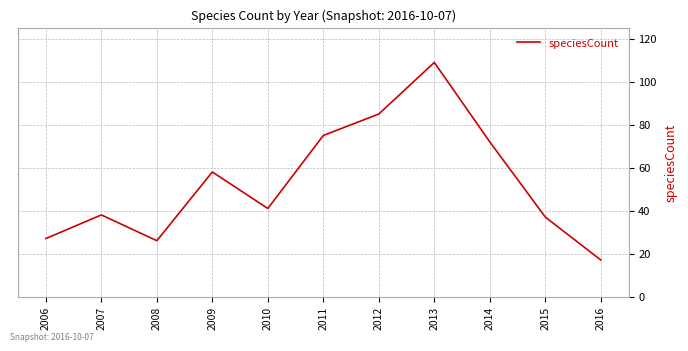

What is the maximum value shown in the chart?

109